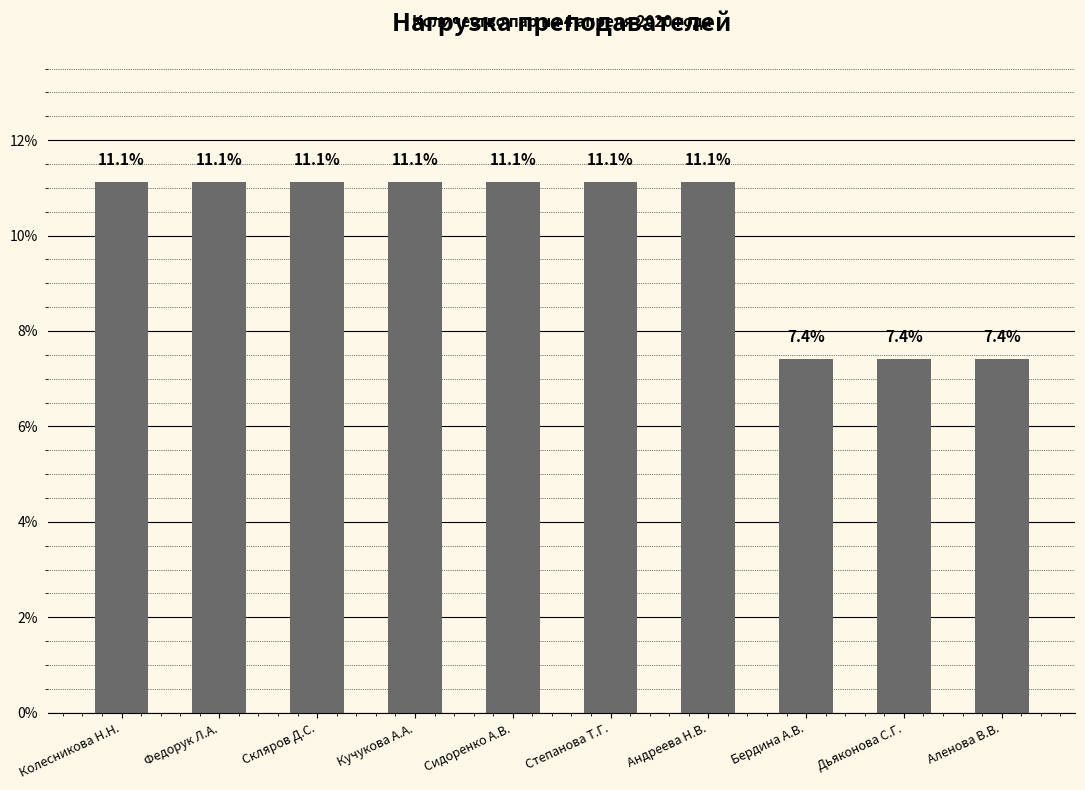

Read the value at Дьяконова С.Г..

7.4